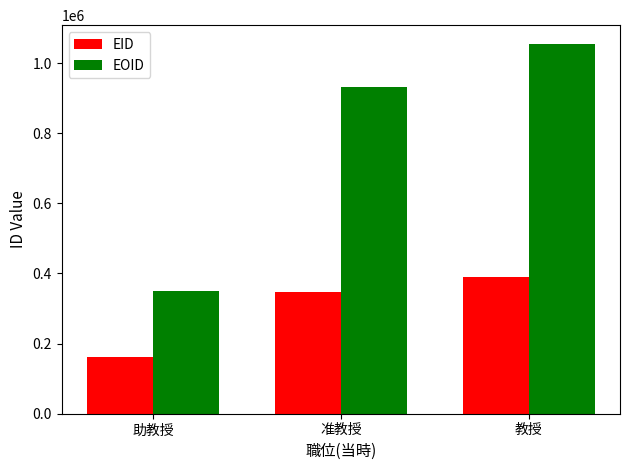

Rank the series by their maximum value, from lowest to highest.

EID, EOID